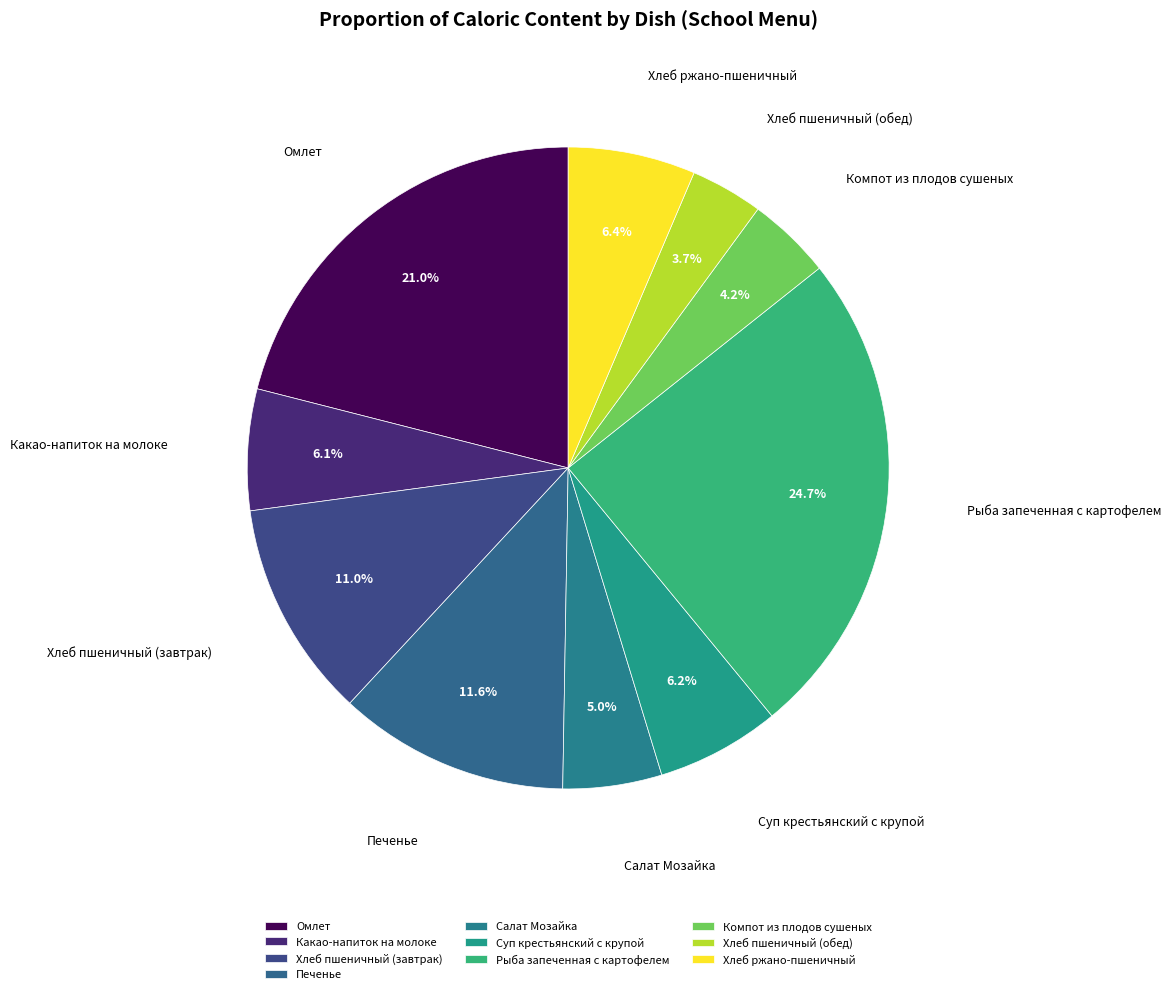

Which slice is the largest?

Рыба запеченная с картофелем